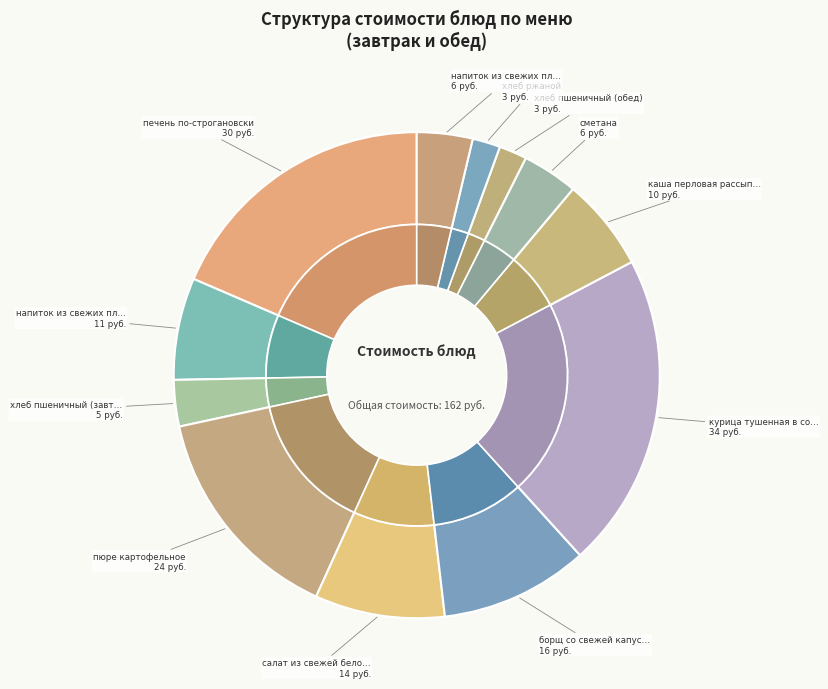

What is the largest slice in the pie chart?

курица тушенная в соусе